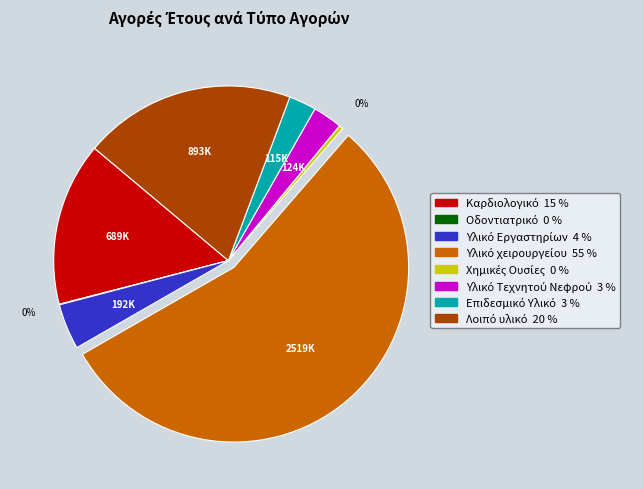

To the nearest percent, what is the difference between the largest and smallest slice percentages?

55%